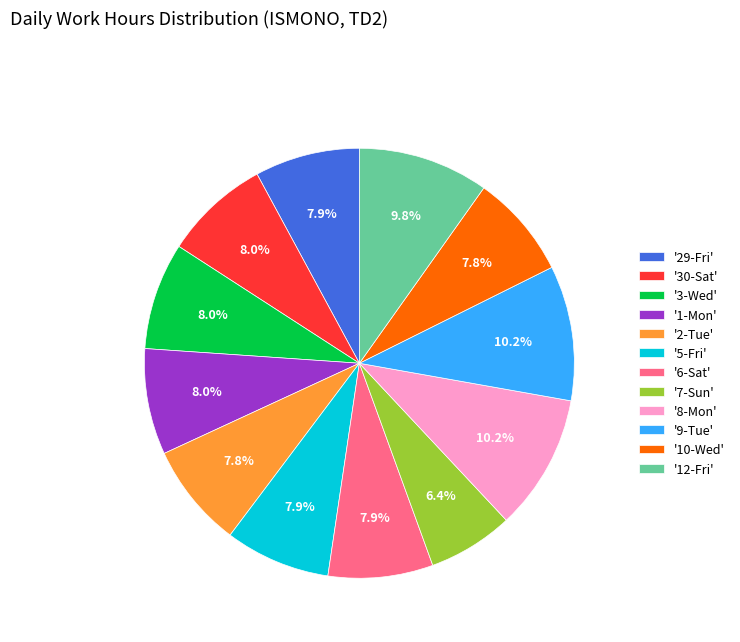

Between '8-Mon' and '29-Fri', which is larger?

'8-Mon'